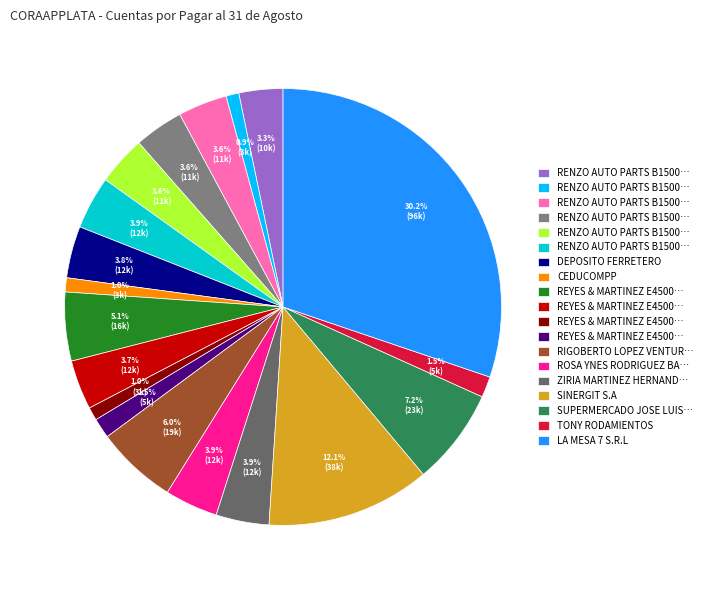

How many slices are in this pie chart?

19